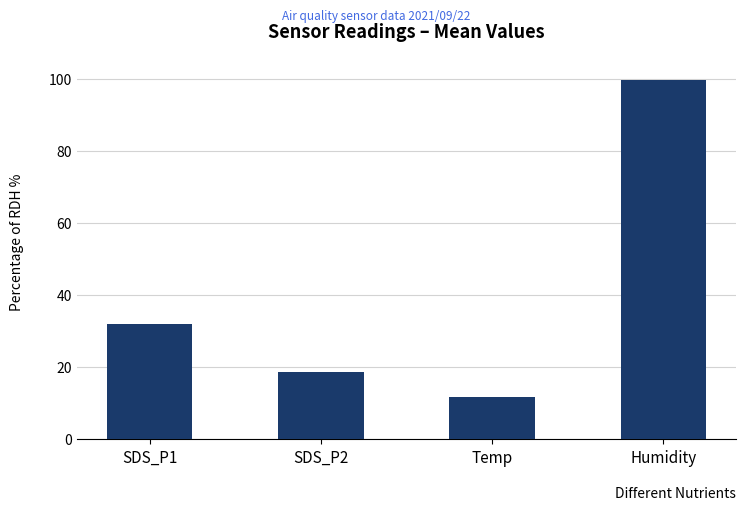

Count the number of categories in the chart.

4